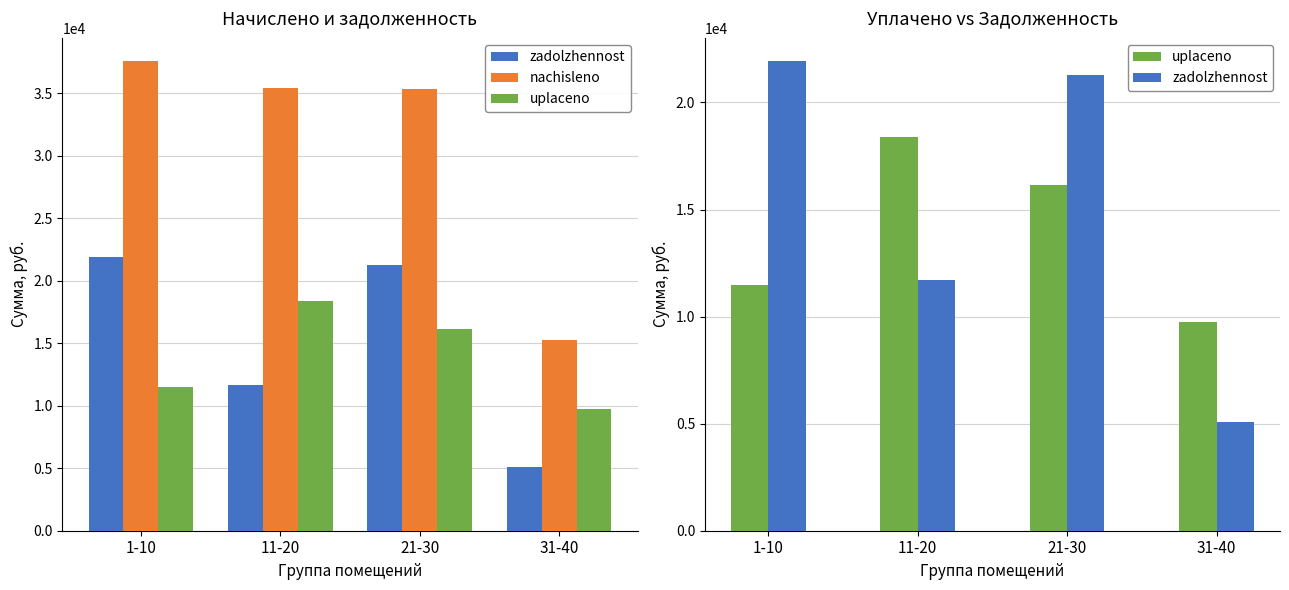

The zadolzhennost series shows 5056.7 at 31-40. True or false?

True